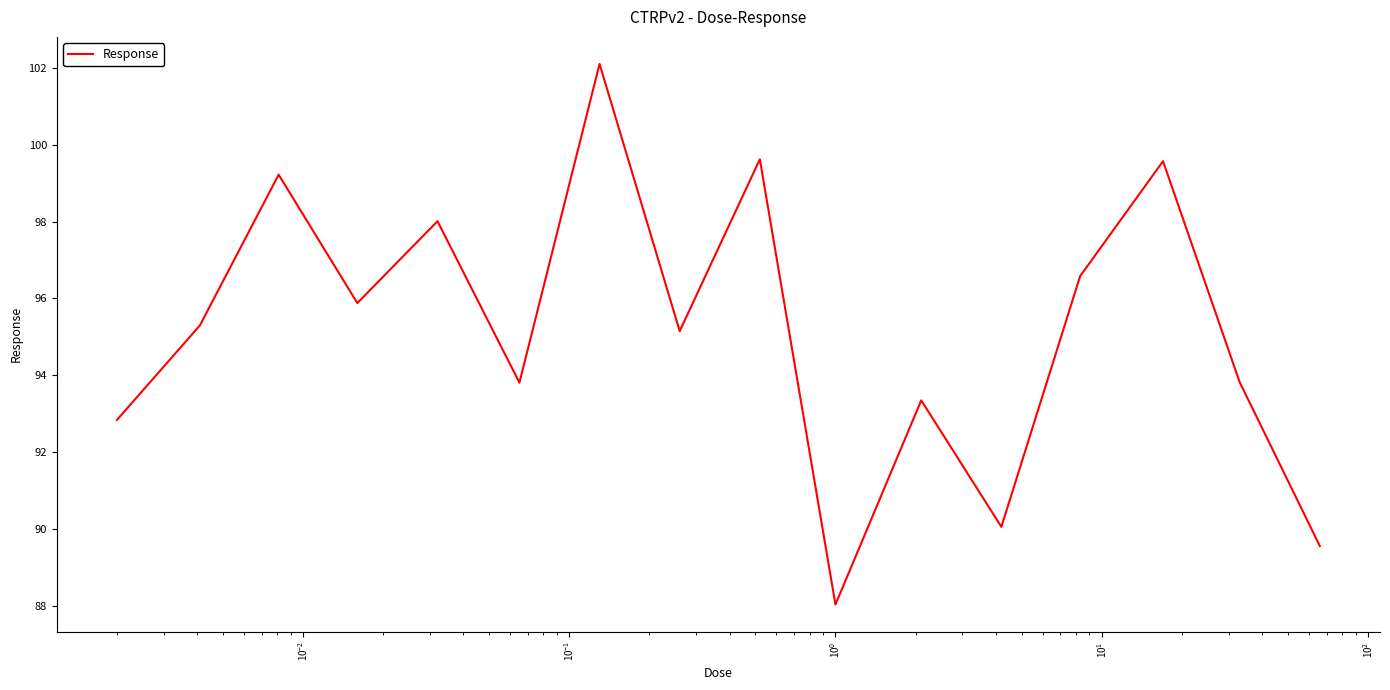

What is the smallest value displayed?

88.0